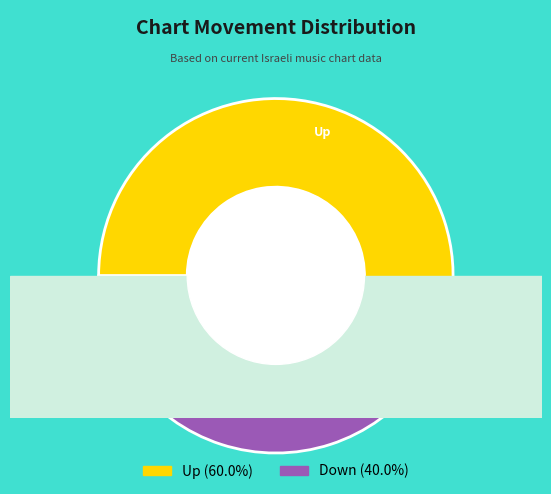

The Down slice represents 53% of the pie. True or false?

False